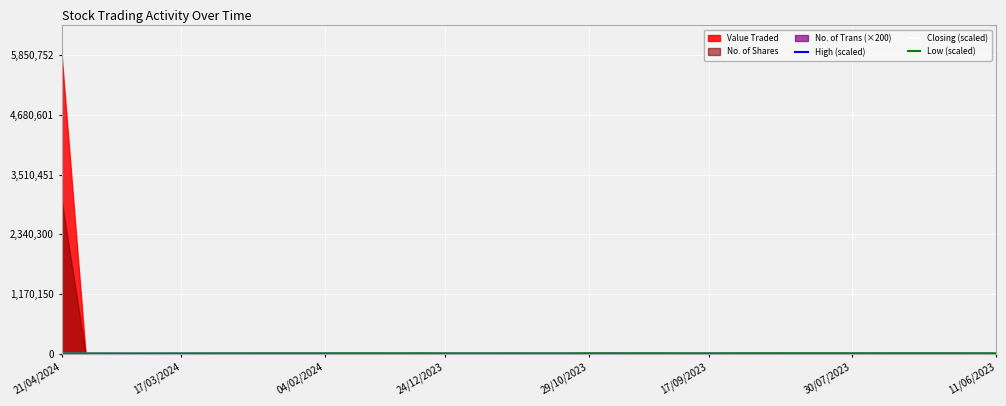

At which category does High (scaled) reach its first local valley?

17/03/2024